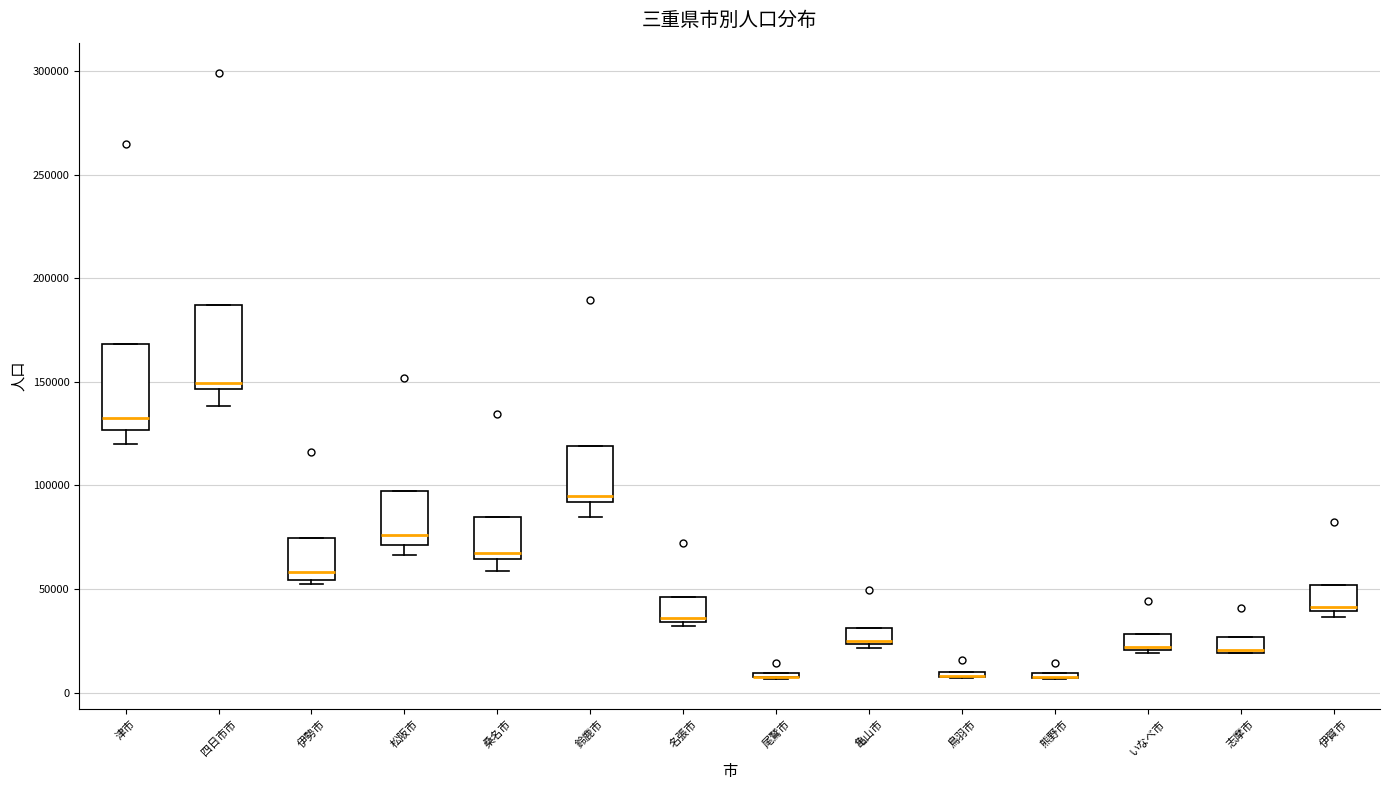

Where is the lower edge of the box for 名張市 on the y-axis? The values are not printed on the chart, so give them approximately, as read against the axis.

35000